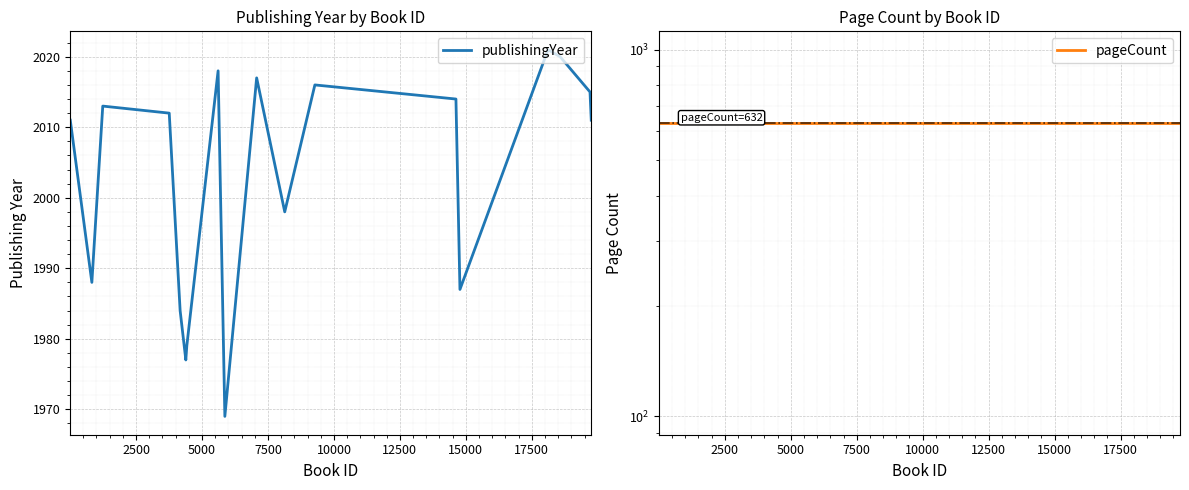

Reading left to right, extract all data points from this chart.

publishingYear: 2011	1988	2013	2012	1984	1977	1979	2018	1969	2017	1998	2016	2014	1987	2021	2020	2015	2011
pageCount: 632	632	632	632	632	632	632	632	632	632	632	632	632	632	632	632	632	632